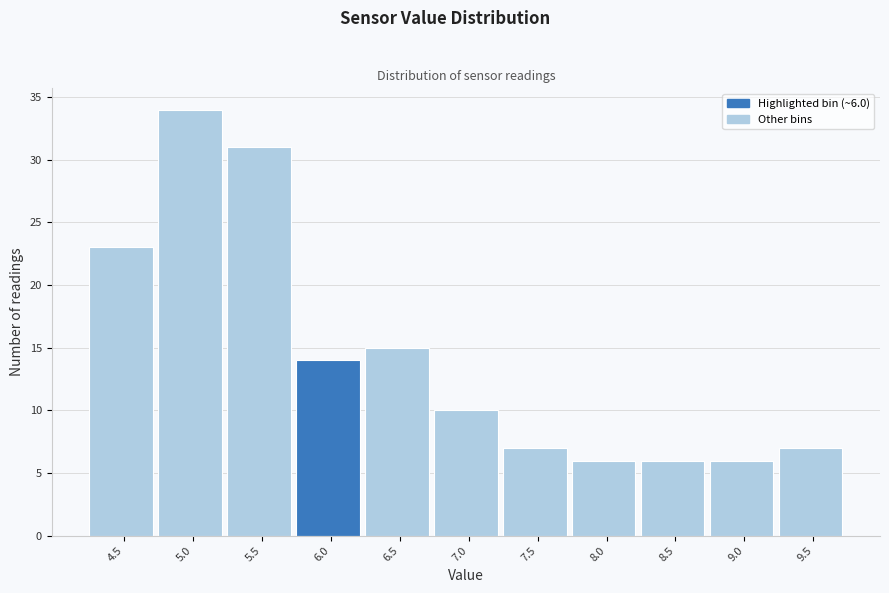

Reading left to right, extract all data points from this chart.

4.5=23	5.0=34	5.5=31	6.0=14	6.5=15	7.0=10	7.5=7	8.0=6	8.5=6	9.0=6	9.5=7